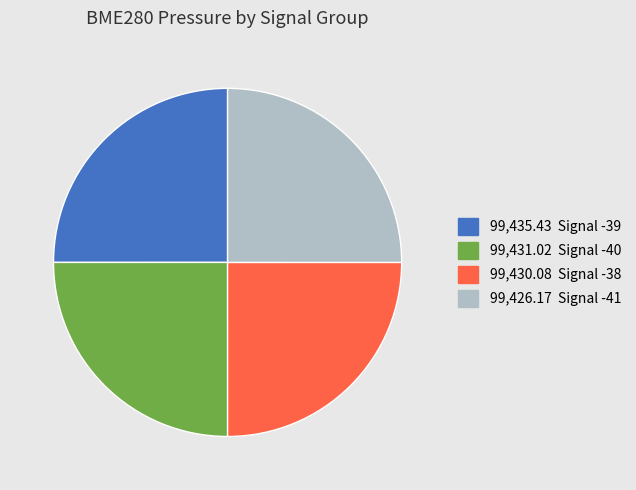

Does any single category account for the majority?

No